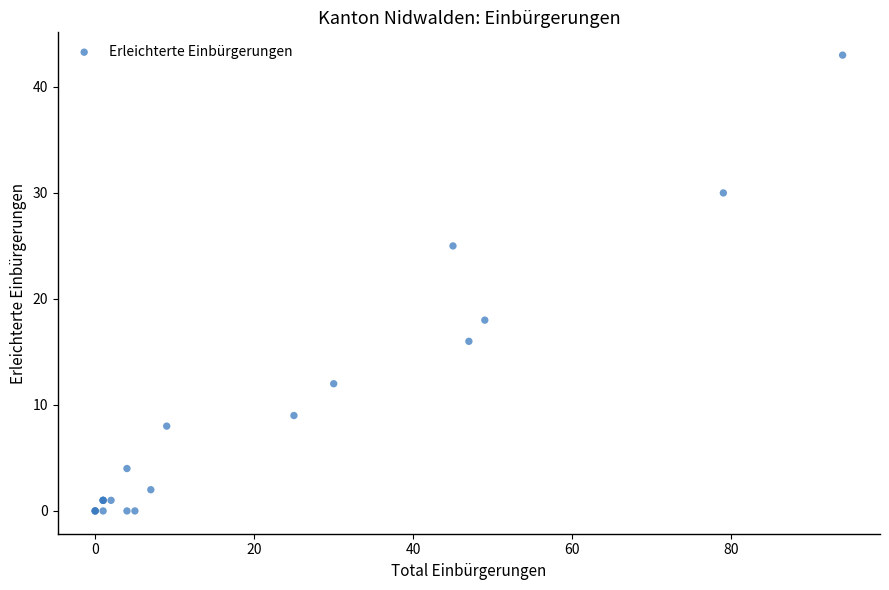

What Y value in the scatter plot is closest to 21?

18